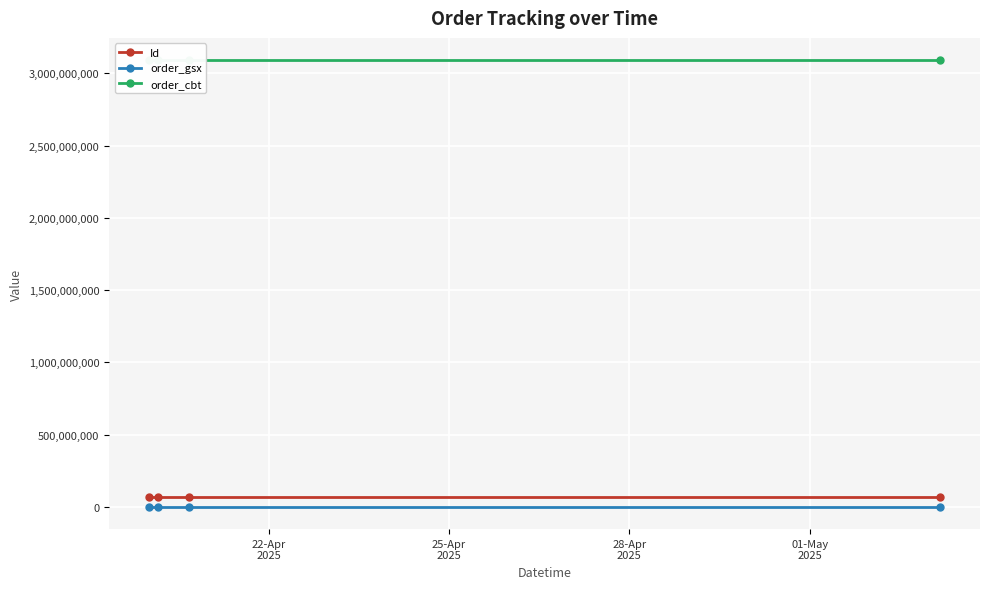

In Id, how many points are higher than both neighbors (excluding endpoints)?

1